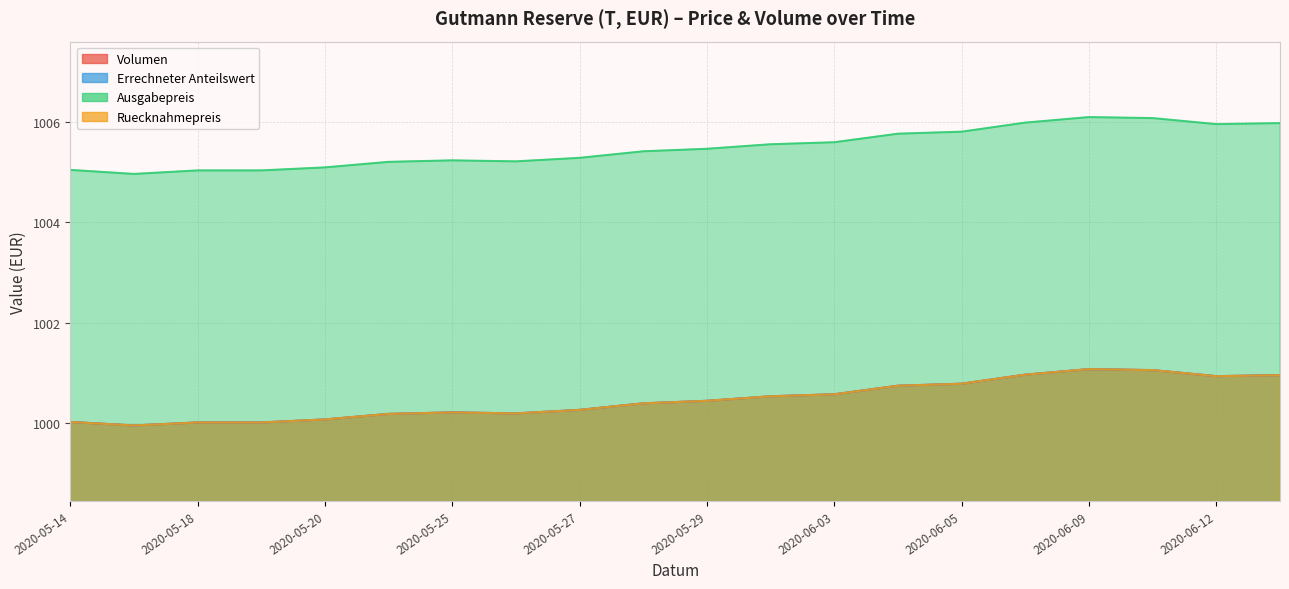

What is the difference between the highest and lowest values at 2020-06-10?

5.0